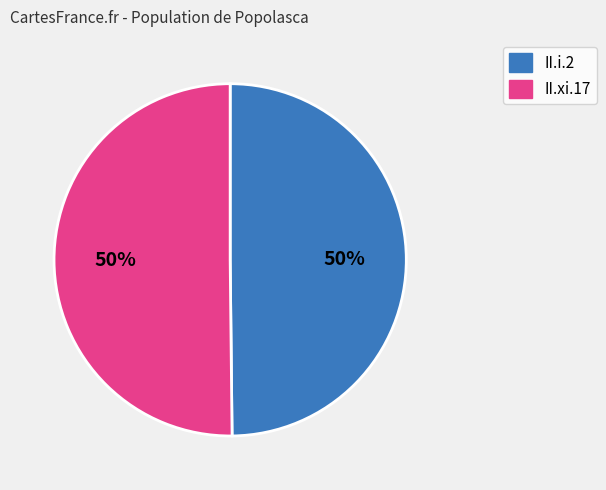

What is the ratio of the value at II.xi.17 to the value at II.i.2?

1.0